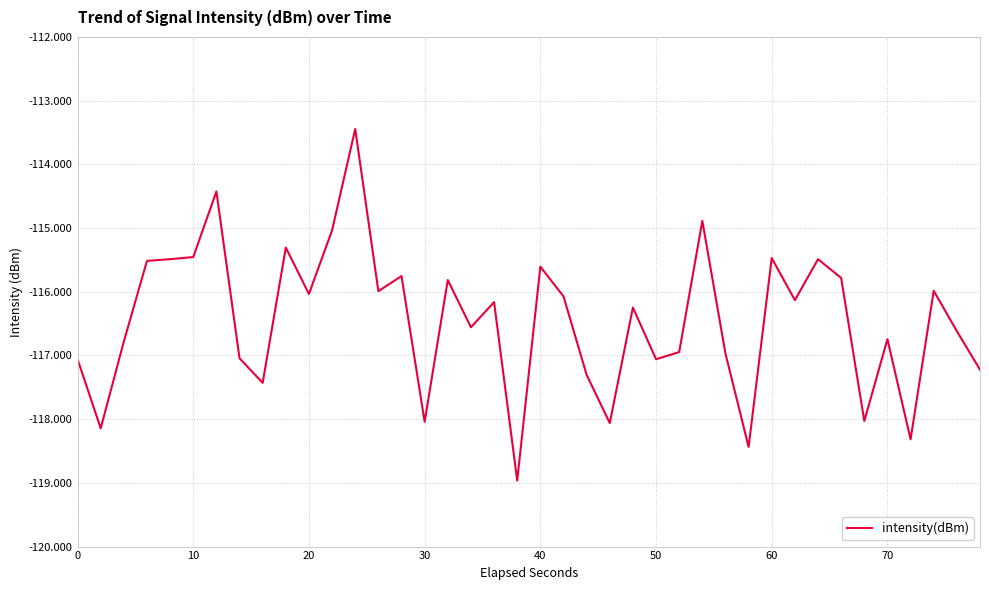

What is the difference between the maximum and second lowest values?

5.0